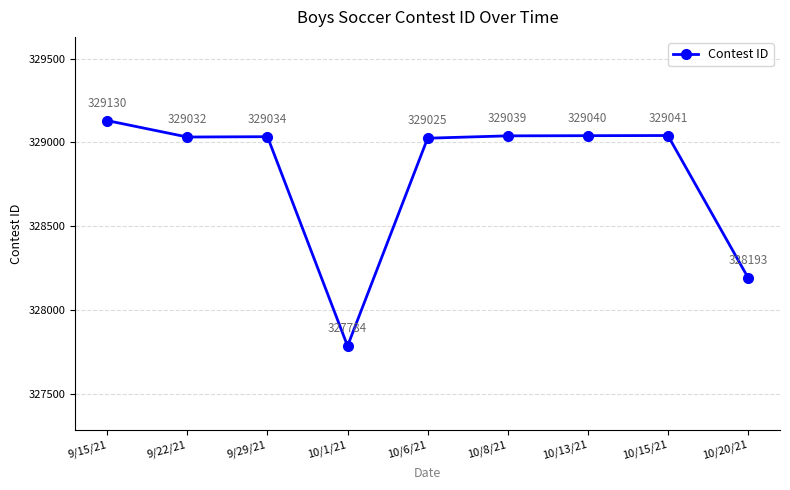

Reading left to right, transcribe all the data shown in this chart.

329130	329032	329034	327784	329025	329039	329040	329041	328193